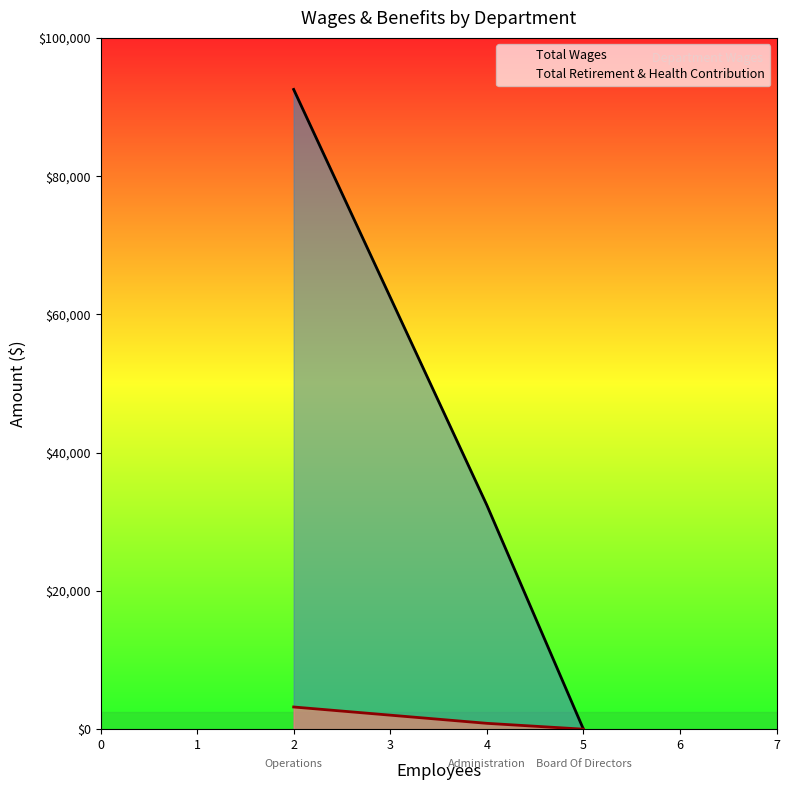

Count the number of categories in the chart.

3